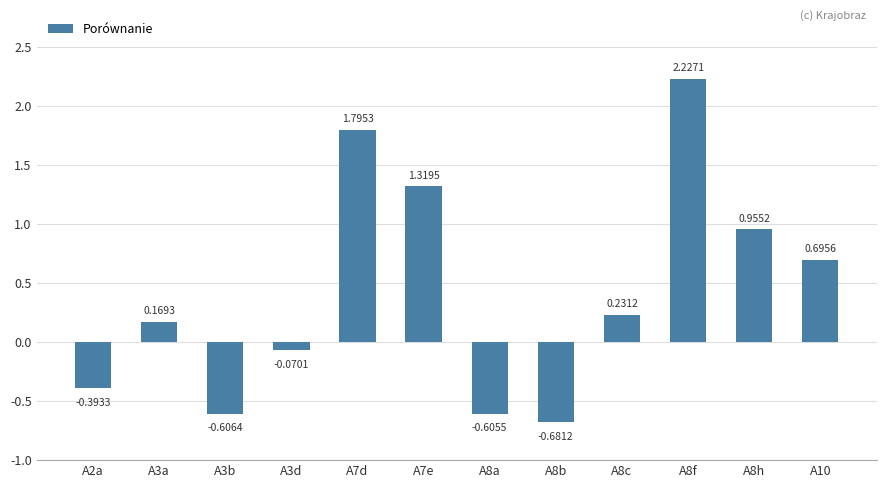

List the labels in order of value, largest first.

A8f, A7d, A7e, A8h, A10, A8c, A3a, A3d, A2a, A8a, A3b, A8b